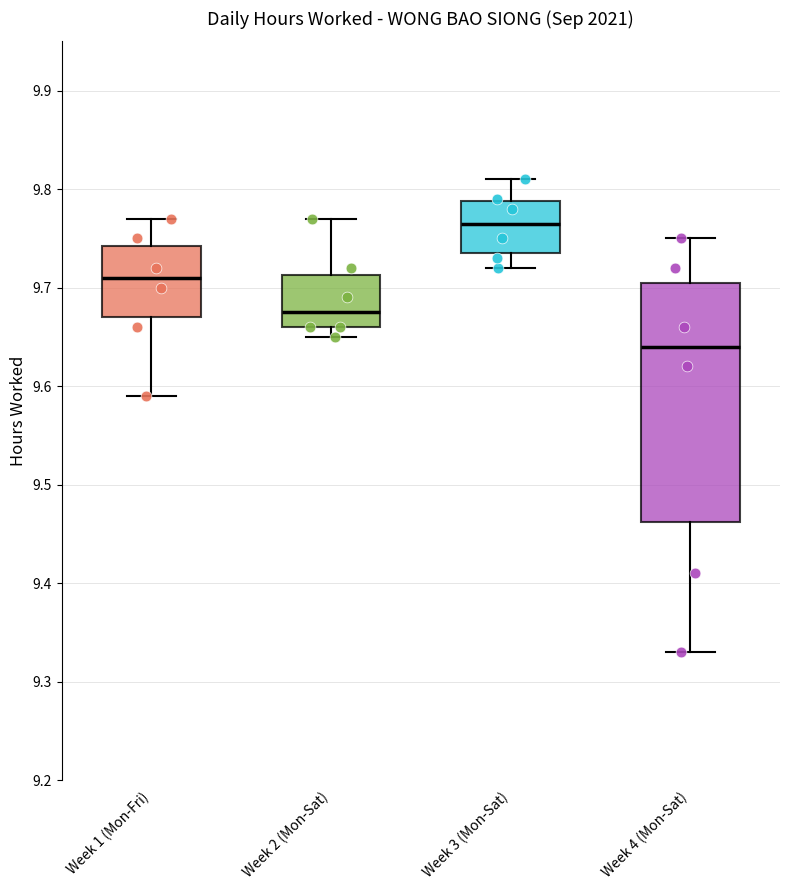

Where does the lower whisker of the box for Week 4 (Mon-Sat) end on the y-axis? The values are not printed on the chart, so give them approximately, as read against the axis.

9.33